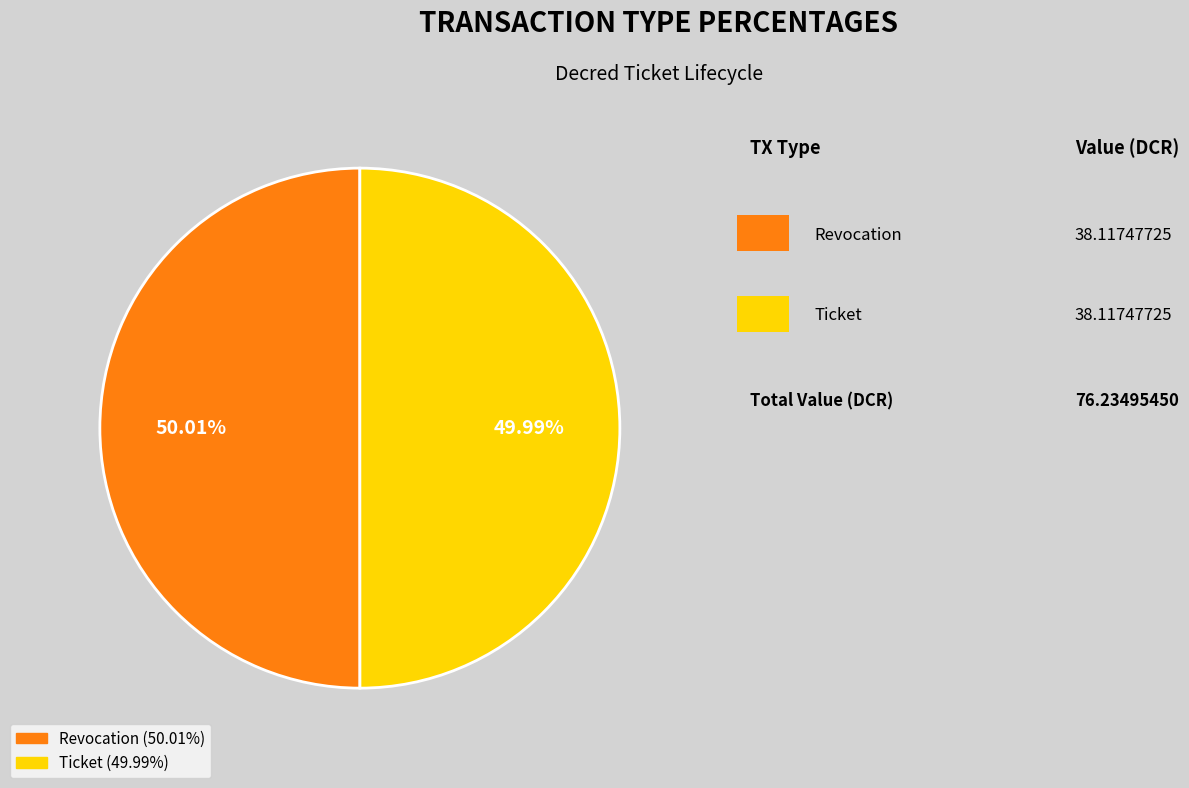

What is the ratio of the value at Ticket to the value at Revocation?

1.0